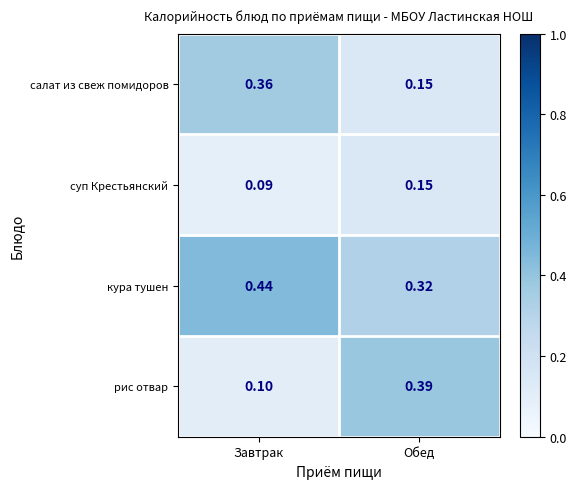

How many data points does each series have?

2